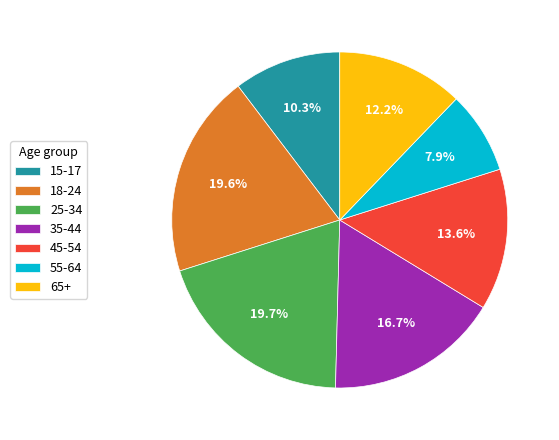

To the nearest percent, what portion does 15-17 represent?

10%